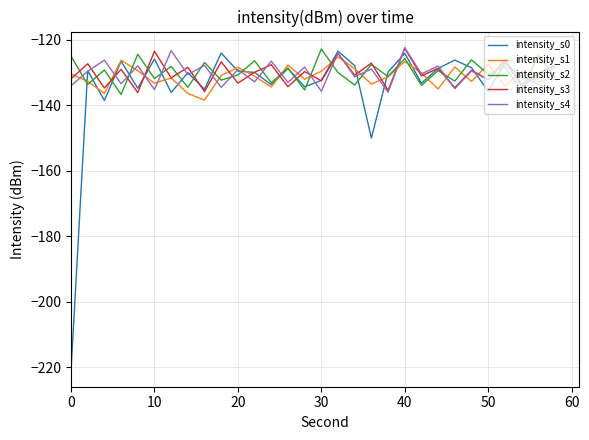

Which series has the largest range (max minus min)?

intensity_s0